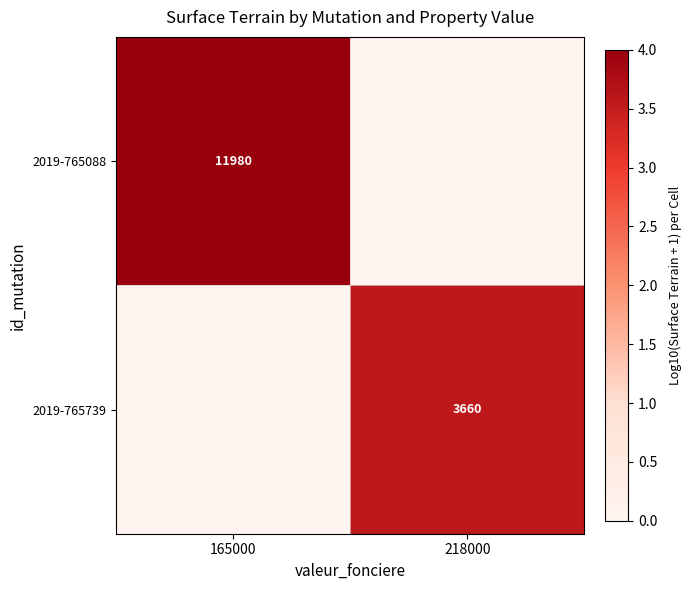

Is it true that 2019-765739 equals 5.2 at 218000?

False